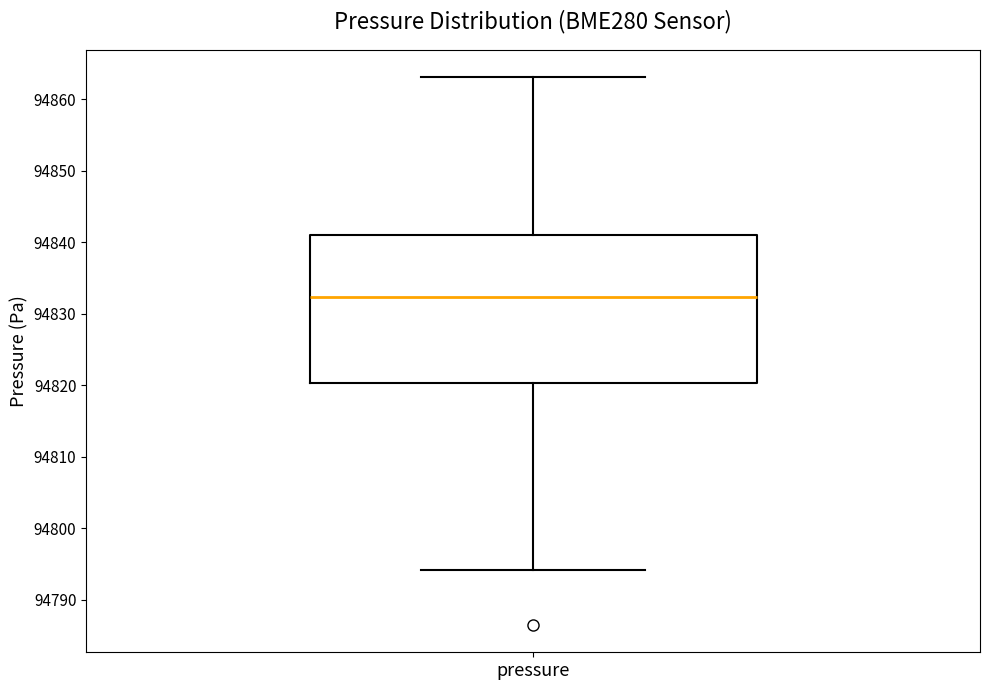

Where does the upper whisker of the box for pressure end on the y-axis? The values are not printed on the chart, so give them approximately, as read against the axis.

94863